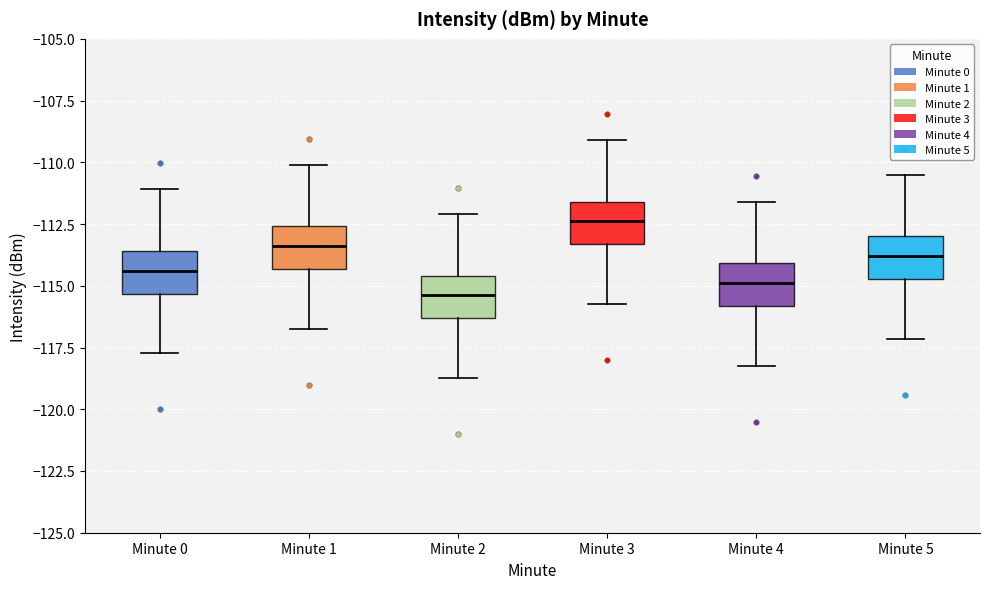

Reading left to right, transcribe this box plot: for each box, give where its median line is, the range the box spans, and where its two whiskers end, as read against the y-axis. The values are not printed on the chart, so give them approximately, as read against the axis.

Minute 0: median -114.5, box -115.5 to -113.5, whiskers -117.5 to -111.0
Minute 1: median -113.5, box -114.5 to -112.5, whiskers -116.5 to -110.0
Minute 2: median -115.5, box -116.5 to -114.5, whiskers -118.5 to -112.0
Minute 3: median -112.5, box -113.5 to -111.5, whiskers -115.5 to -109.0
Minute 4: median -115.0, box -116.0 to -114.0, whiskers -118.0 to -111.5
Minute 5: median -114.0, box -114.5 to -113.0, whiskers -117.0 to -110.5